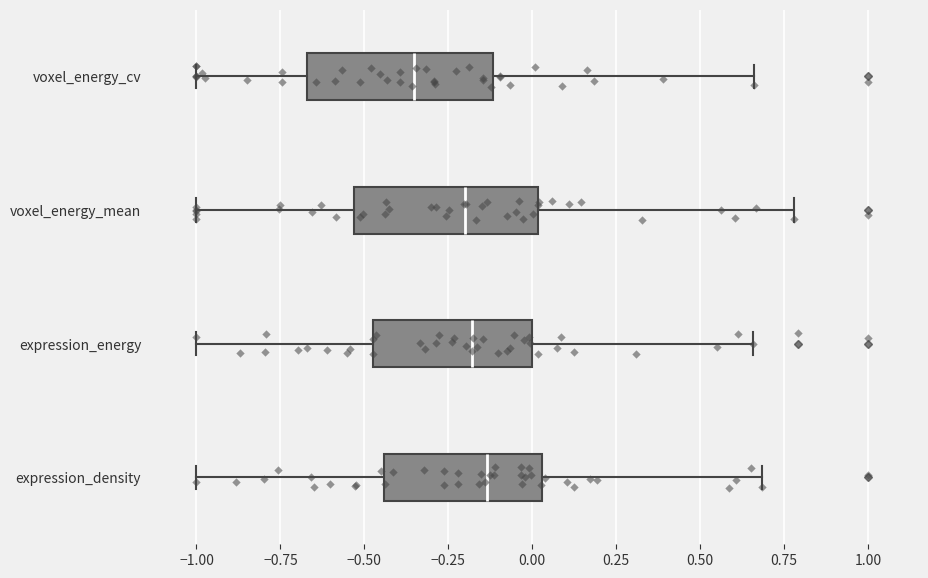

Which box's median line is the furthest to the left?

voxel_energy_cv